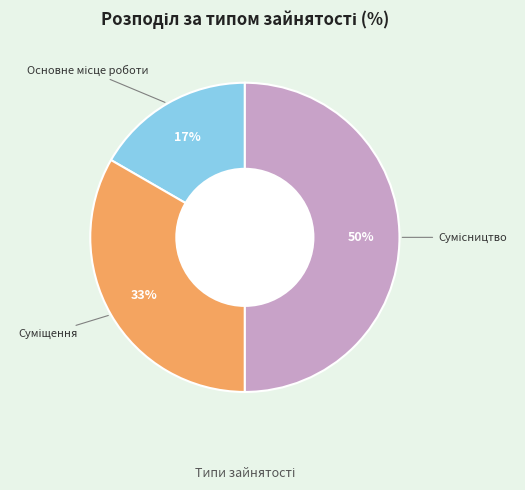

To the nearest percent, what is the average slice percentage?

33%